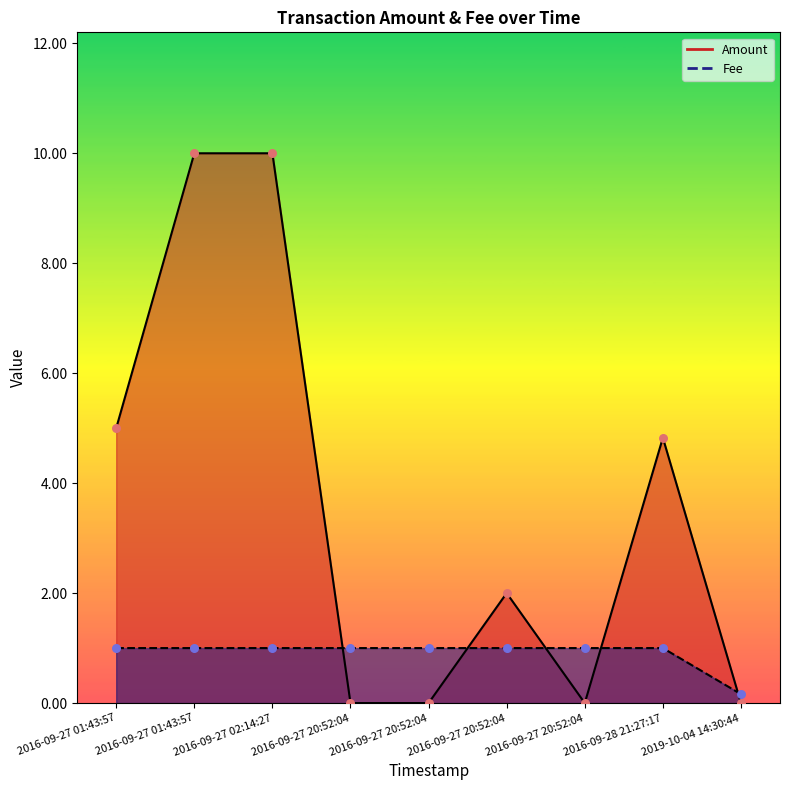

Is the value of Amount at 2016-09-27 02:14:27 greater than the value of Fee at 2016-09-27 20:52:04?

Yes